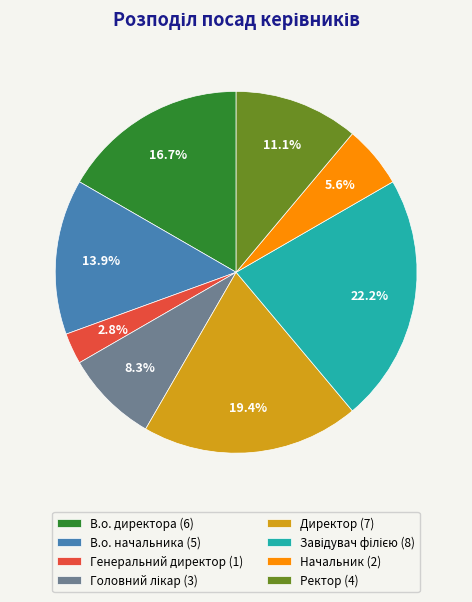

What percentage is the Начальник slice, to the nearest percent?

6%